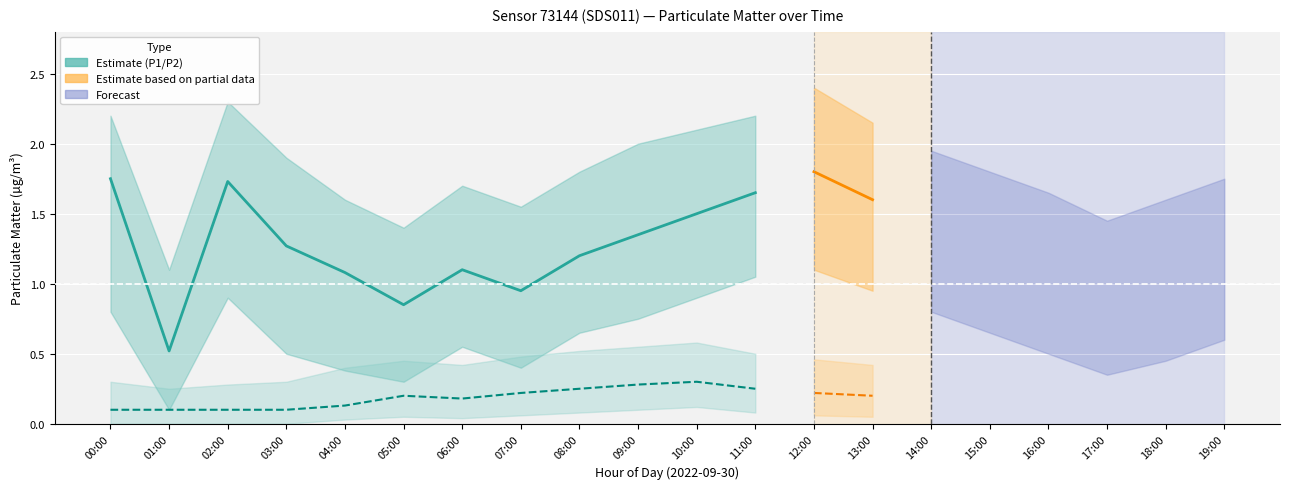

Rank the categories by P1 value from highest to lowest.

12:00, 00:00, 02:00, 11:00, 13:00, 10:00, 14:00, 09:00, 03:00, 15:00, 08:00, 19:00, 06:00, 16:00, 04:00, 18:00, 07:00, 17:00, 05:00, 01:00